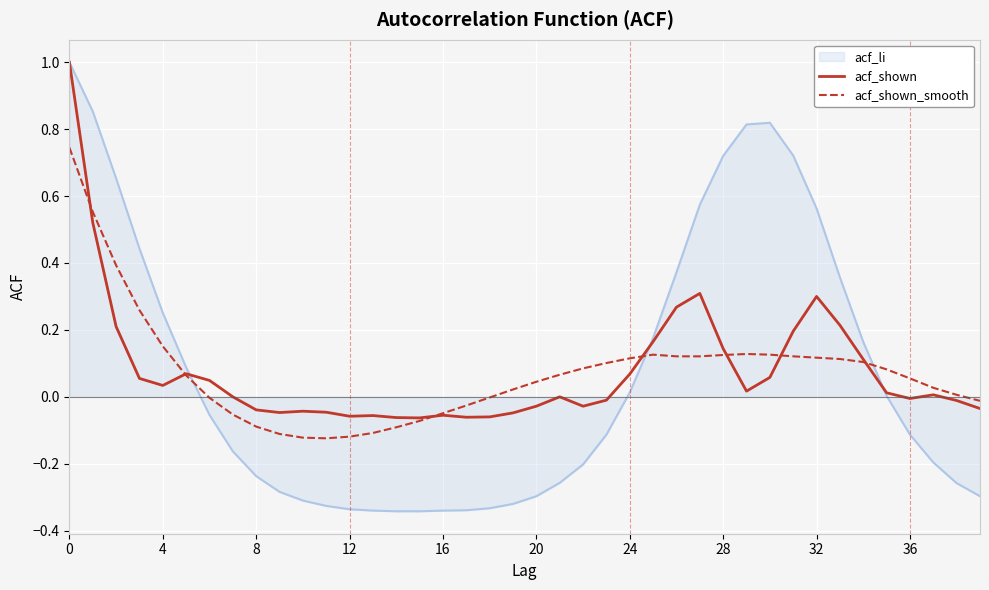

What is the maximum value for acf_li?

1.0